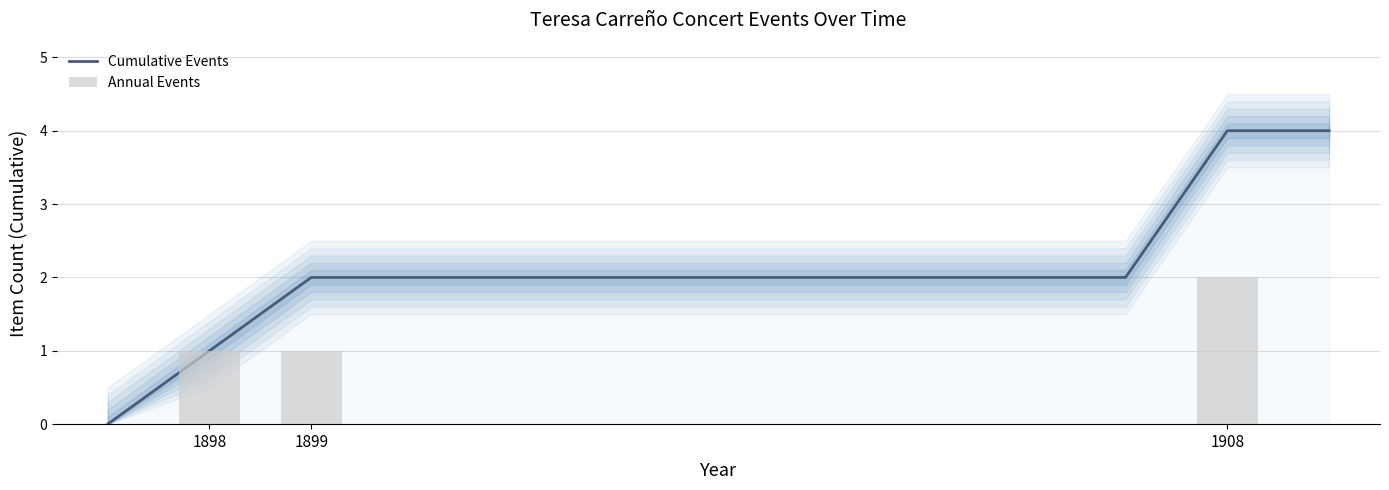

Does the chart contain any negative values?

No